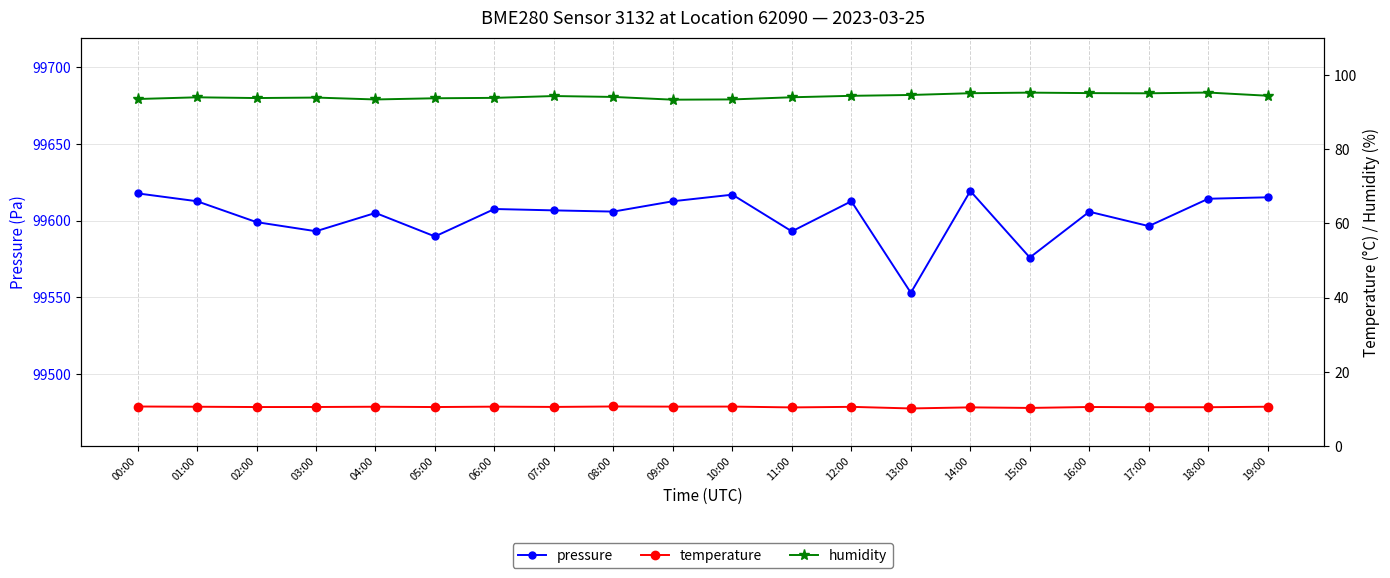

List the series in order of their peak value, lowest first.

temperature, humidity, pressure